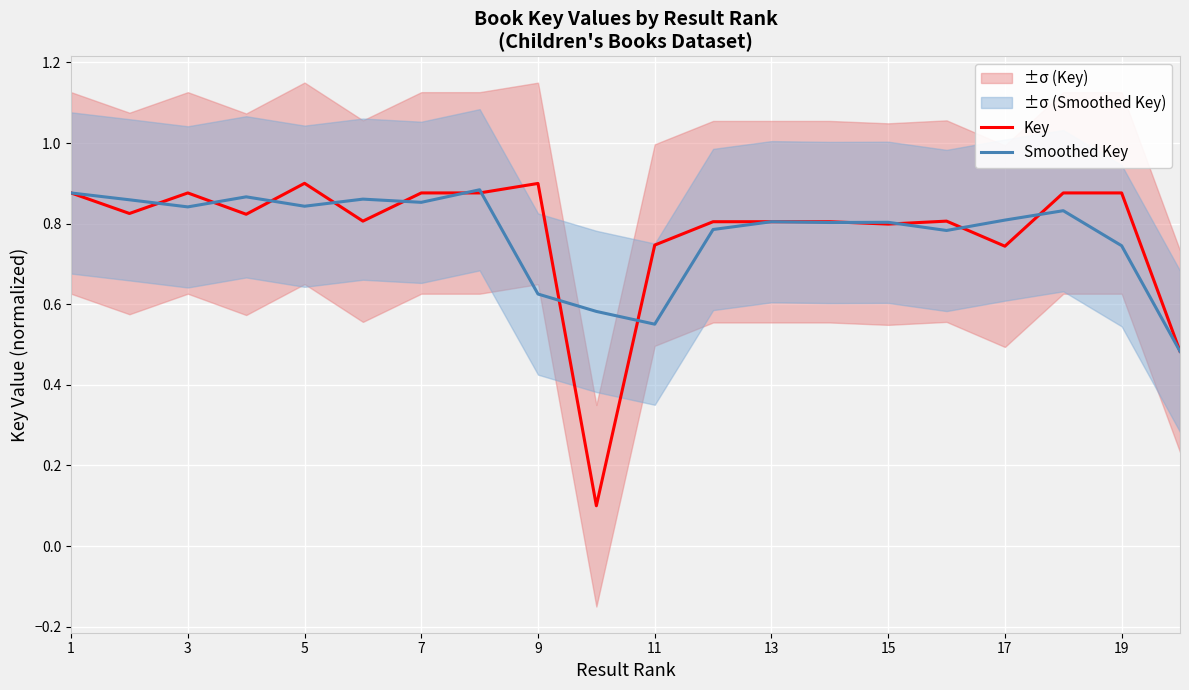

Where is the first local minimum for Smoothed Key?

3